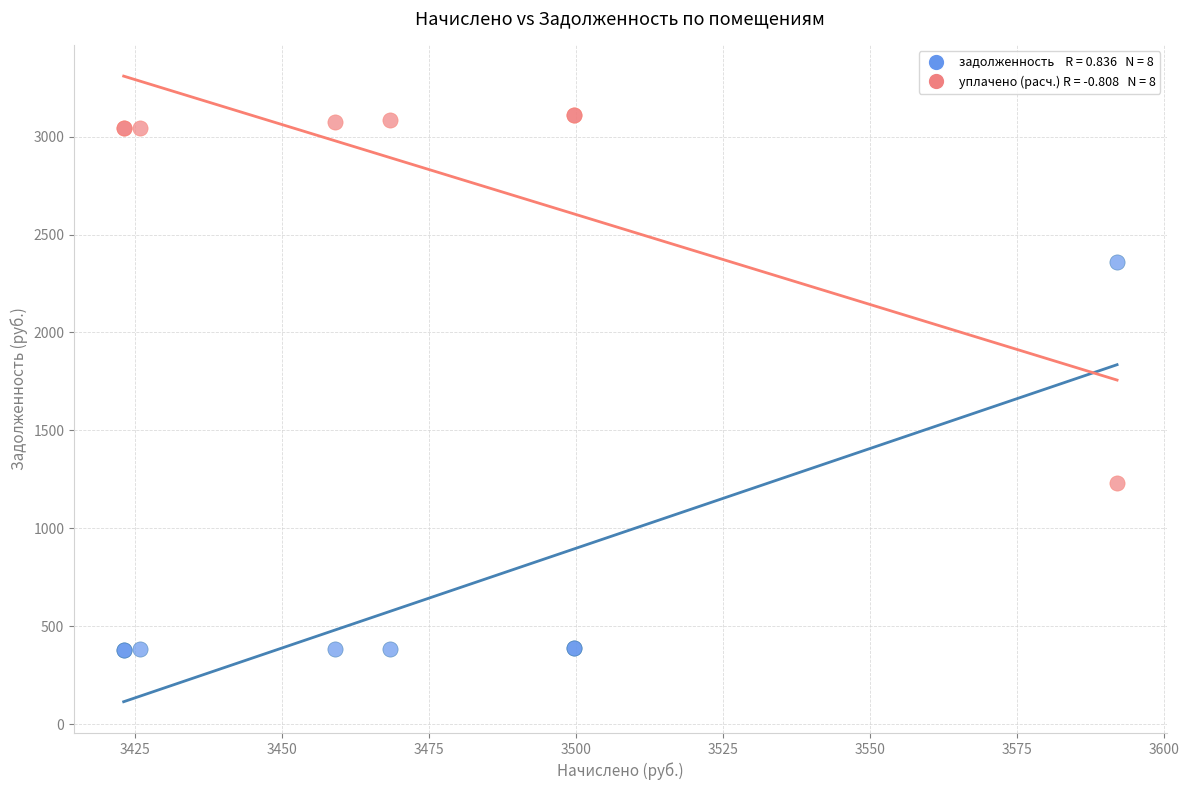

Across all series, what Y value is closest to 1745?

1230.9